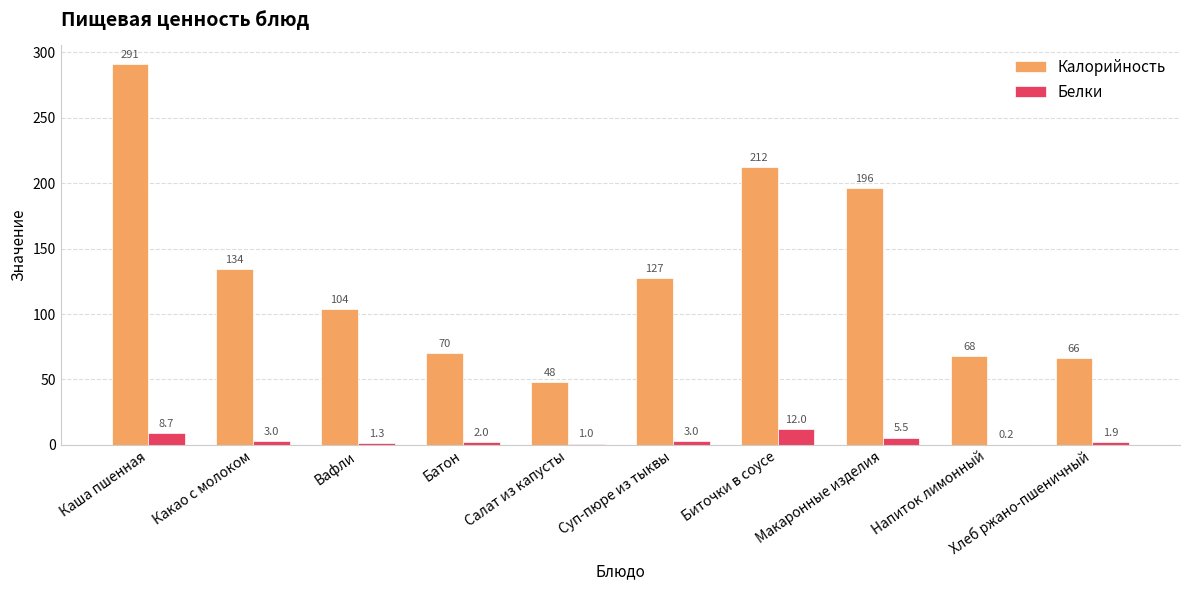

Which series has the largest total across all categories?

Калорийность